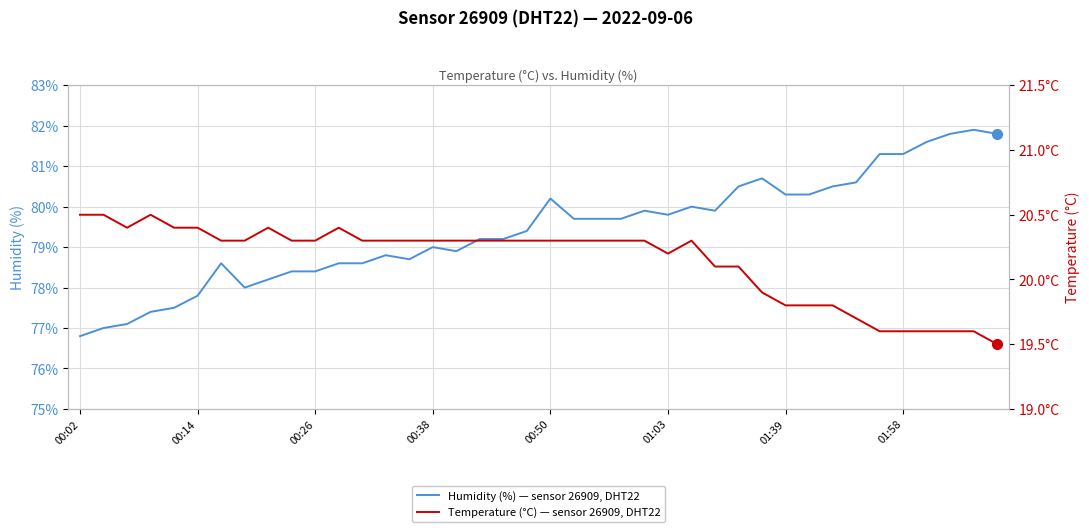

True or false: Temperature (°C) — sensor 26909, DHT22 and Humidity (%) — sensor 26909, DHT22 intersect in this chart.

False